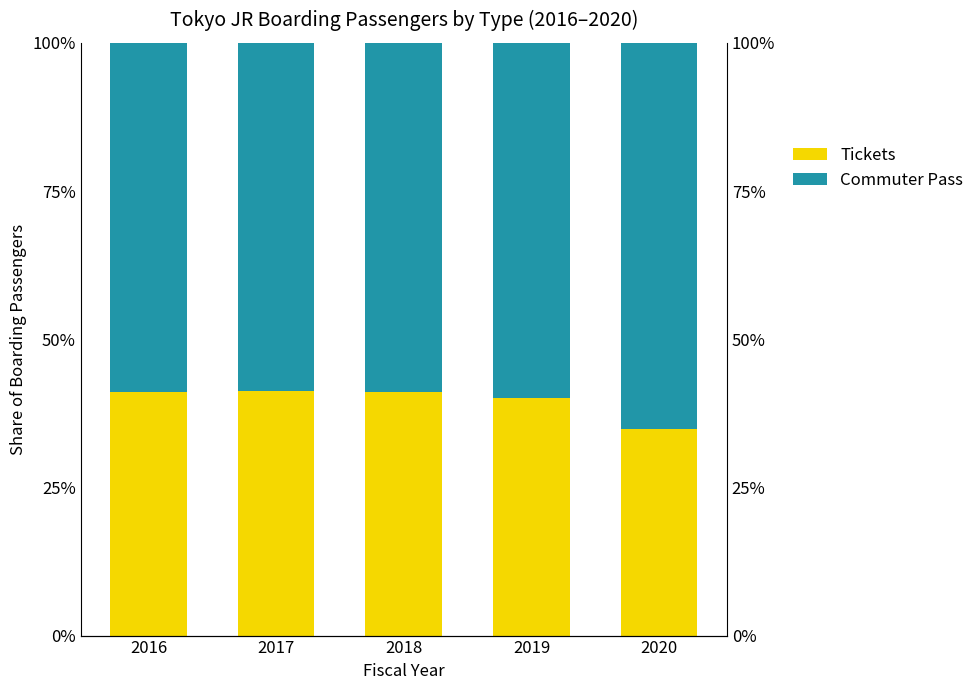

Reading left to right, list all the values displayed in this chart.

Tickets: 41.2	41.2	41.2	40.0	34.9
Commuter Pass: 58.8	58.8	58.8	60.0	65.1